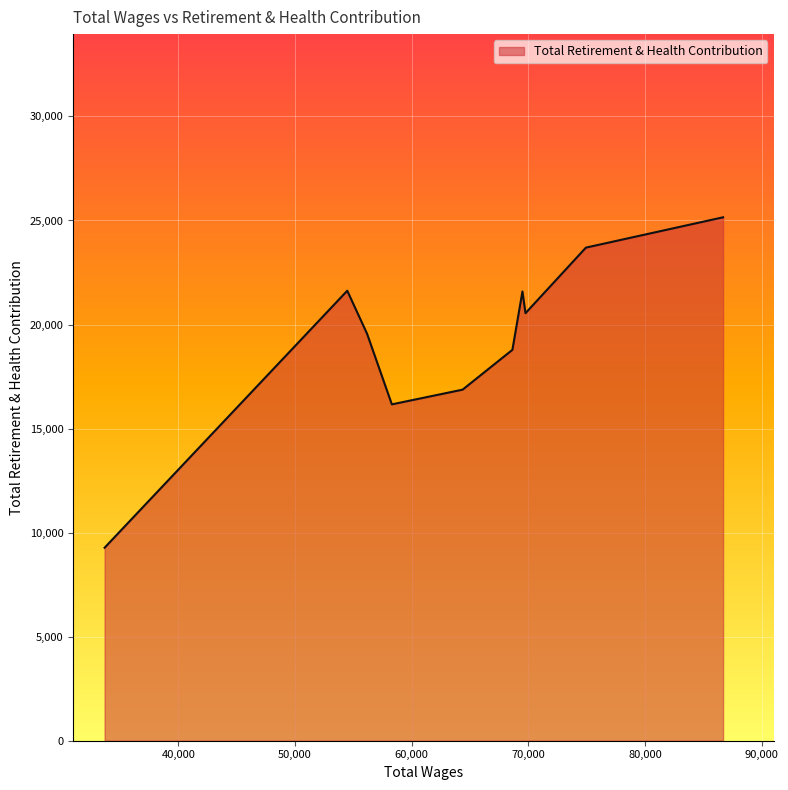

What is the maximum value shown in the chart?

25153